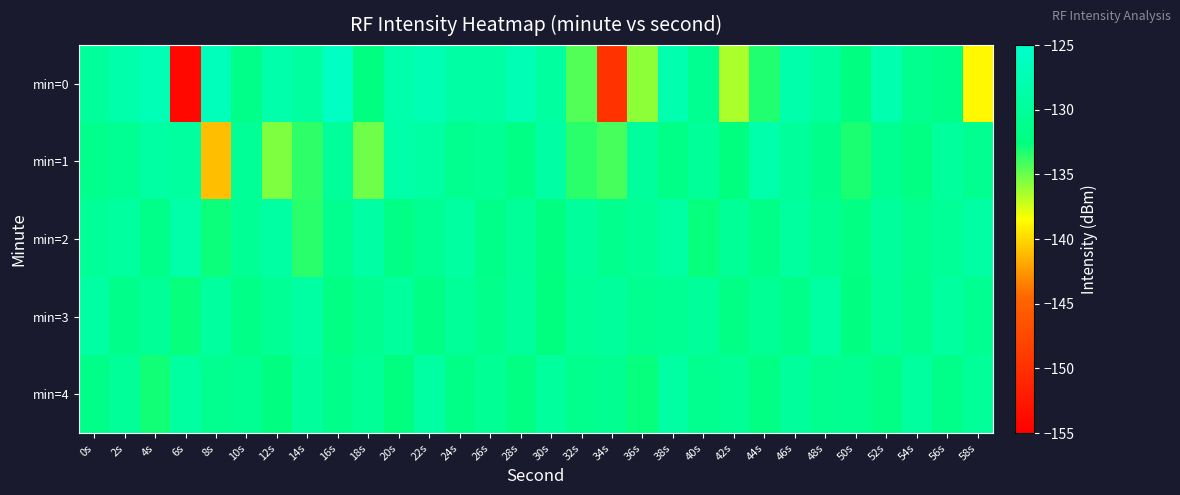

Reading left to right, what are all the values shown in this chart?

min=0: 0s=-129.8	2s=-128.4	4s=-127.2	6s=-154.1	8s=-126.8	10s=-131.6	12s=-128.3	14s=-129.5	16s=-125.9	18s=-132.4	20s=-128.2	22s=-127.3	24s=-128.8	26s=-128.9	28s=-127.2	30s=-129.4	32s=-134.5	34s=-149.8	36s=-135.8	38s=-127.8	40s=-130.8	42s=-136.6	44s=-133.3	46s=-128.2	48s=-129.6	50s=-132.5	52s=-127.9	54s=-131.1	56s=-131.9	58s=-138.8
min=1: 0s=-131.4	2s=-130.7	4s=-129.2	6s=-129.5	8s=-140.9	10s=-130.2	12s=-135.5	14s=-133.6	16s=-129.9	18s=-135.1	20s=-128.5	22s=-129.2	24s=-131.0	26s=-130.5	28s=-132.0	30s=-128.8	32s=-133.5	34s=-134.2	36s=-129.7	38s=-131.8	40s=-130.1	42s=-132.6	44s=-128.3	46s=-129.9	48s=-131.5	50s=-133.1	52s=-130.8	54s=-132.3	56s=-129.6	58s=-131.2
min=2: 0s=-130.2	2s=-129.5	4s=-131.7	6s=-128.6	8s=-132.8	10s=-130.4	12s=-129.1	14s=-133.5	16s=-131.0	18s=-128.9	20s=-132.1	22s=-130.7	24s=-129.3	26s=-131.6	28s=-130.0	30s=-132.4	32s=-129.8	34s=-131.3	36s=-130.5	38s=-129.0	40s=-132.7	42s=-130.2	44s=-131.9	46s=-129.4	48s=-130.8	50s=-132.2	52s=-129.7	54s=-131.1	56s=-130.3	58s=-128.8
min=3: 0s=-129.0	2s=-131.5	4s=-130.2	6s=-132.7	8s=-129.4	10s=-131.8	12s=-130.5	14s=-129.1	16s=-132.3	18s=-130.9	20s=-129.6	22s=-132.0	24s=-130.1	26s=-131.4	28s=-129.8	30s=-132.6	32s=-130.3	34s=-129.7	36s=-131.2	38s=-130.6	40s=-129.9	42s=-132.1	44s=-130.4	46s=-131.7	48s=-129.2	50s=-132.5	52s=-130.0	54s=-131.3	56s=-129.5	58s=-130.8
min=4: 0s=-131.6	2s=-130.1	4s=-132.9	6s=-129.3	8s=-131.1	10s=-130.7	12s=-132.4	14s=-129.8	16s=-131.5	18s=-130.2	20s=-132.6	22s=-129.1	24s=-131.8	26s=-130.4	28s=-132.2	30s=-129.6	32s=-131.3	34s=-130.9	36s=-132.7	38s=-129.2	40s=-131.0	42s=-130.5	44s=-132.3	46s=-129.7	48s=-131.2	50s=-130.8	52s=-132.1	54s=-129.4	56s=-131.7	58s=-130.0